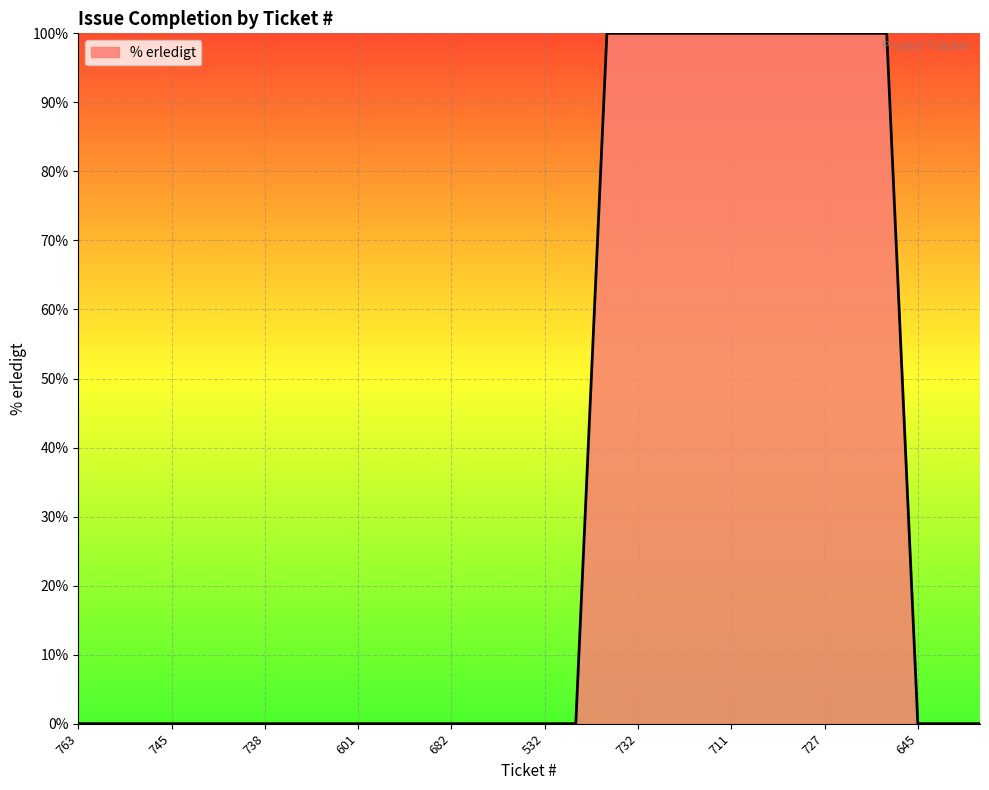

Reading left to right, transcribe all the data shown in this chart.

0	0	0	0	0	0	0	0	0	0	0	0	0	0	0	0	0	100	100	100	100	100	100	100	100	100	100	0	0	0